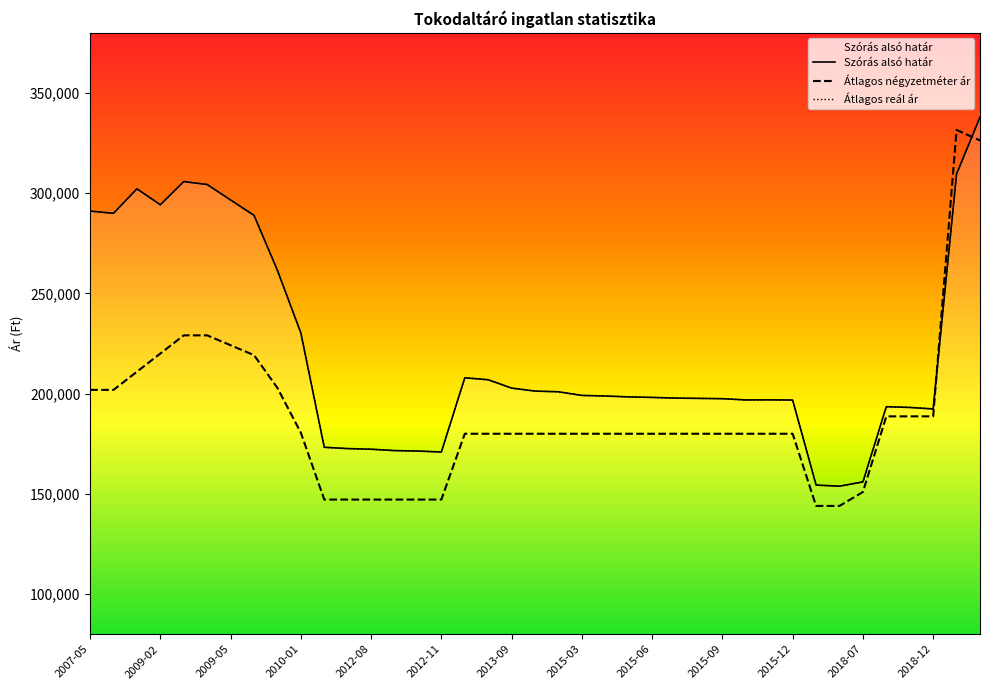

What is the total value across all series at 2015-09?

574992